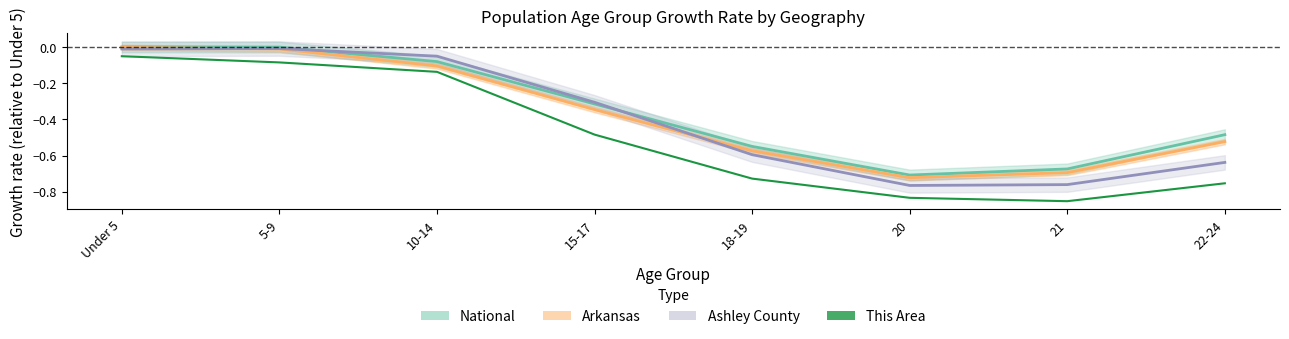

At which category does the chart reach its minimum across all series?

21